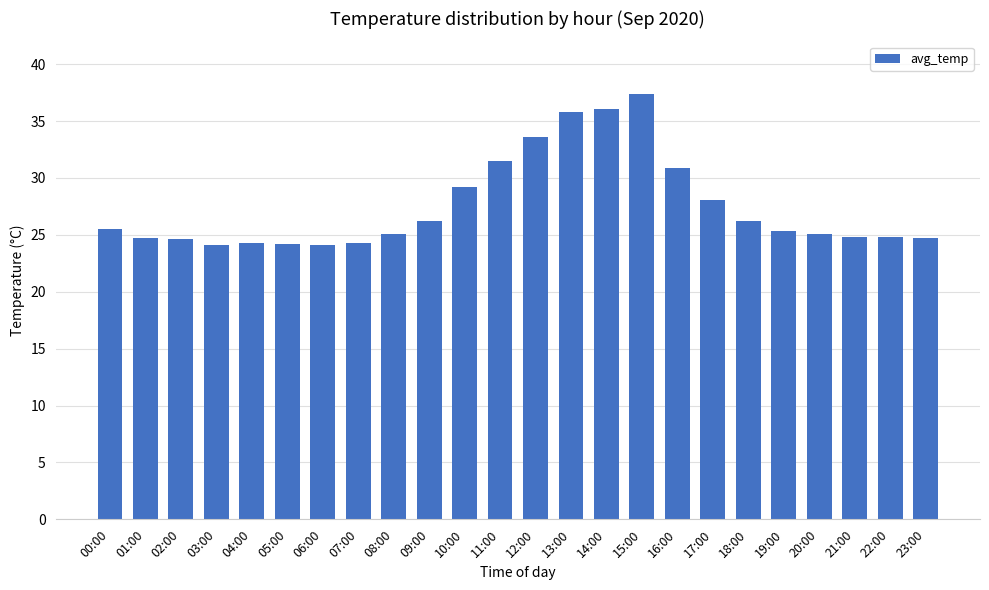

What is the maximum value shown in the chart?

37.4